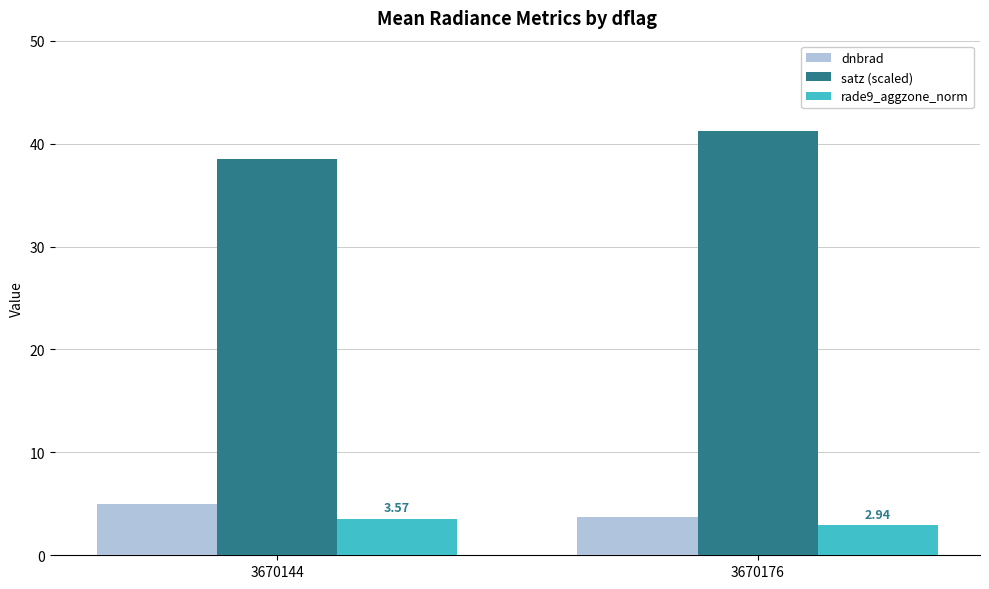

What is the total value across all series at 3670144?

47.0